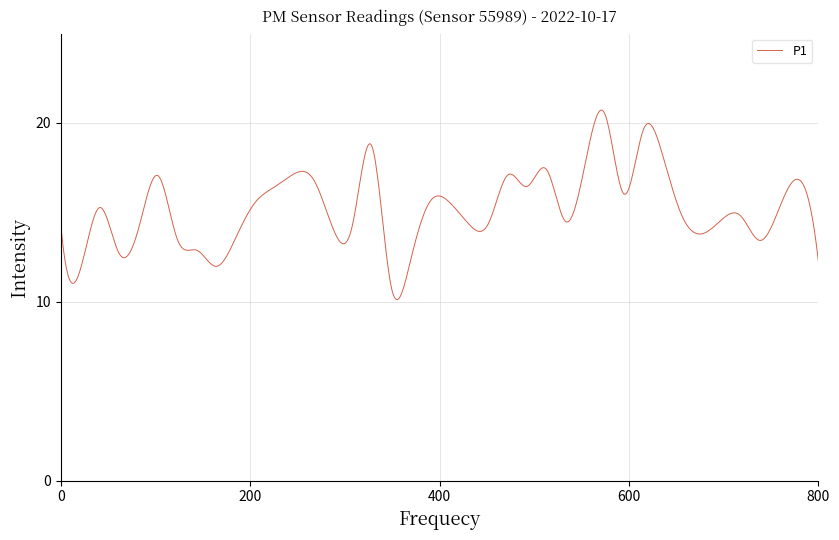

What is the greatest value displayed?

20.7